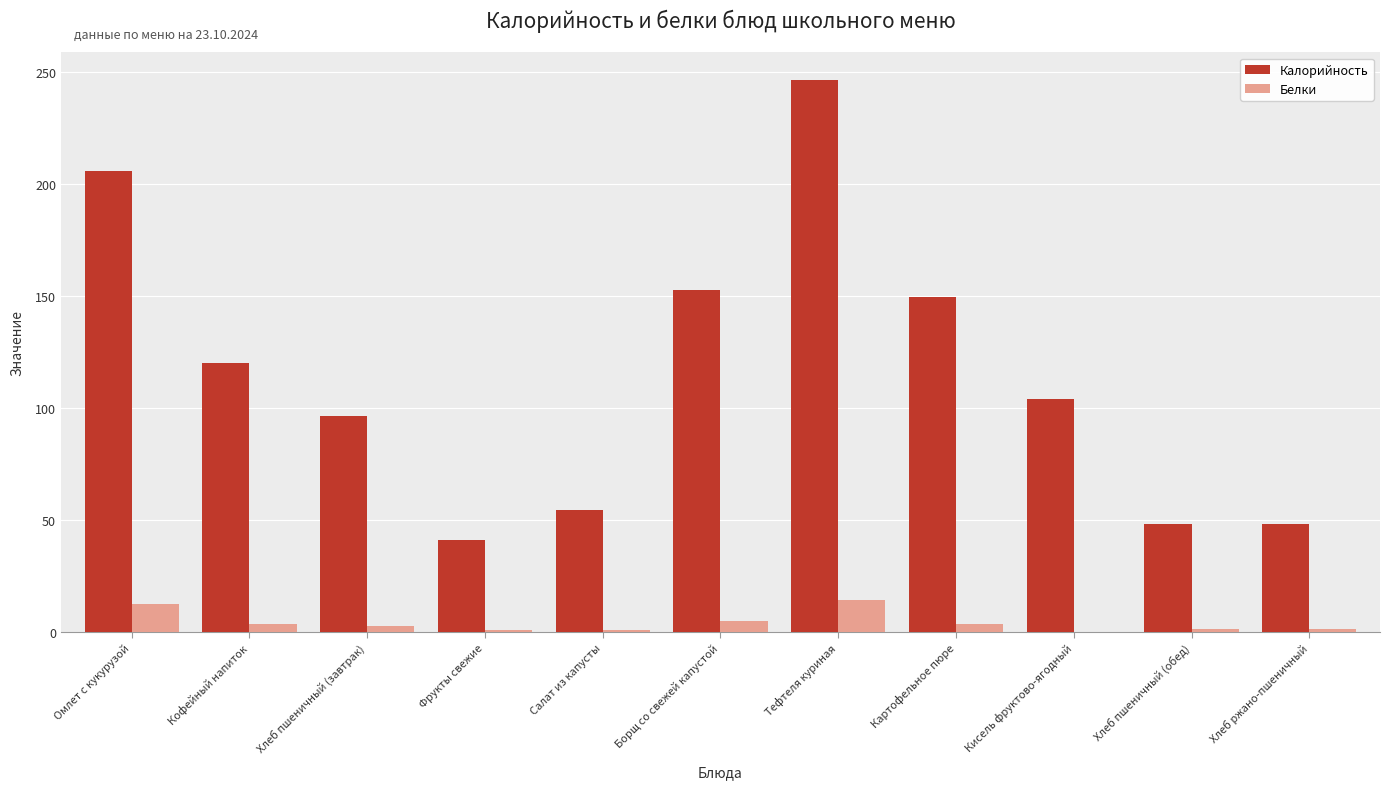

Which series has the largest range (max minus min)?

Калорийность